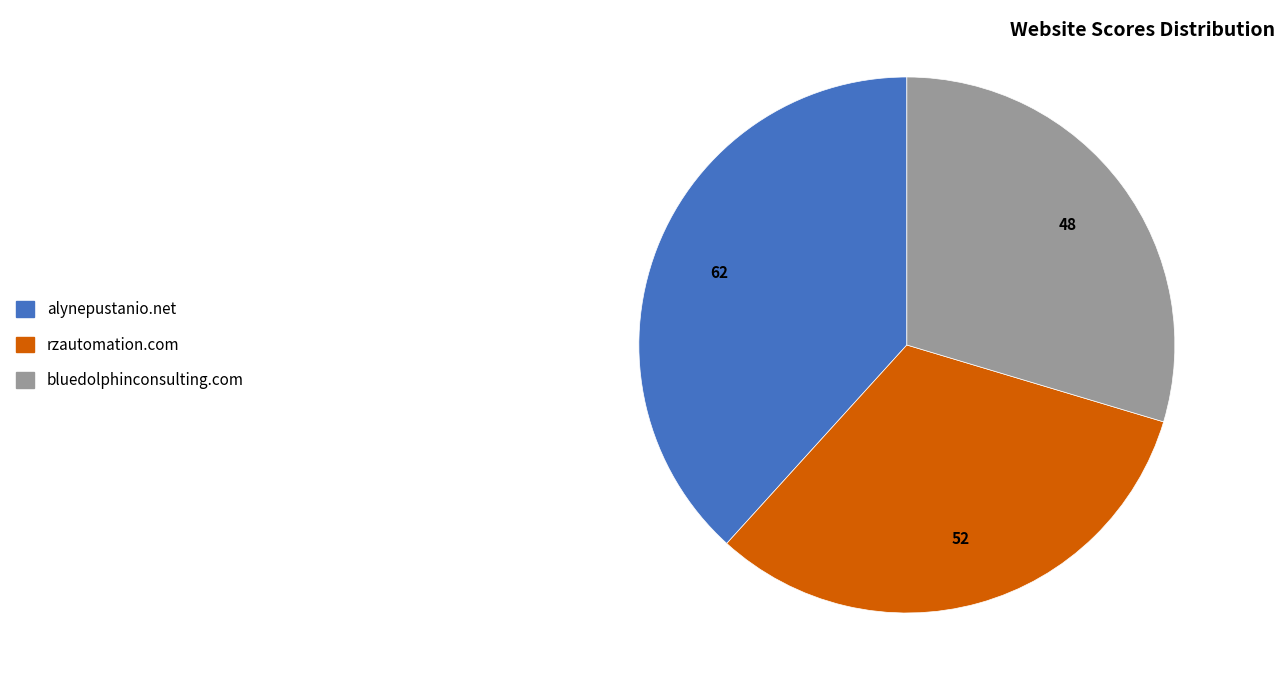

Is it true that bluedolphinconsulting.com is 30% of the pie?

True